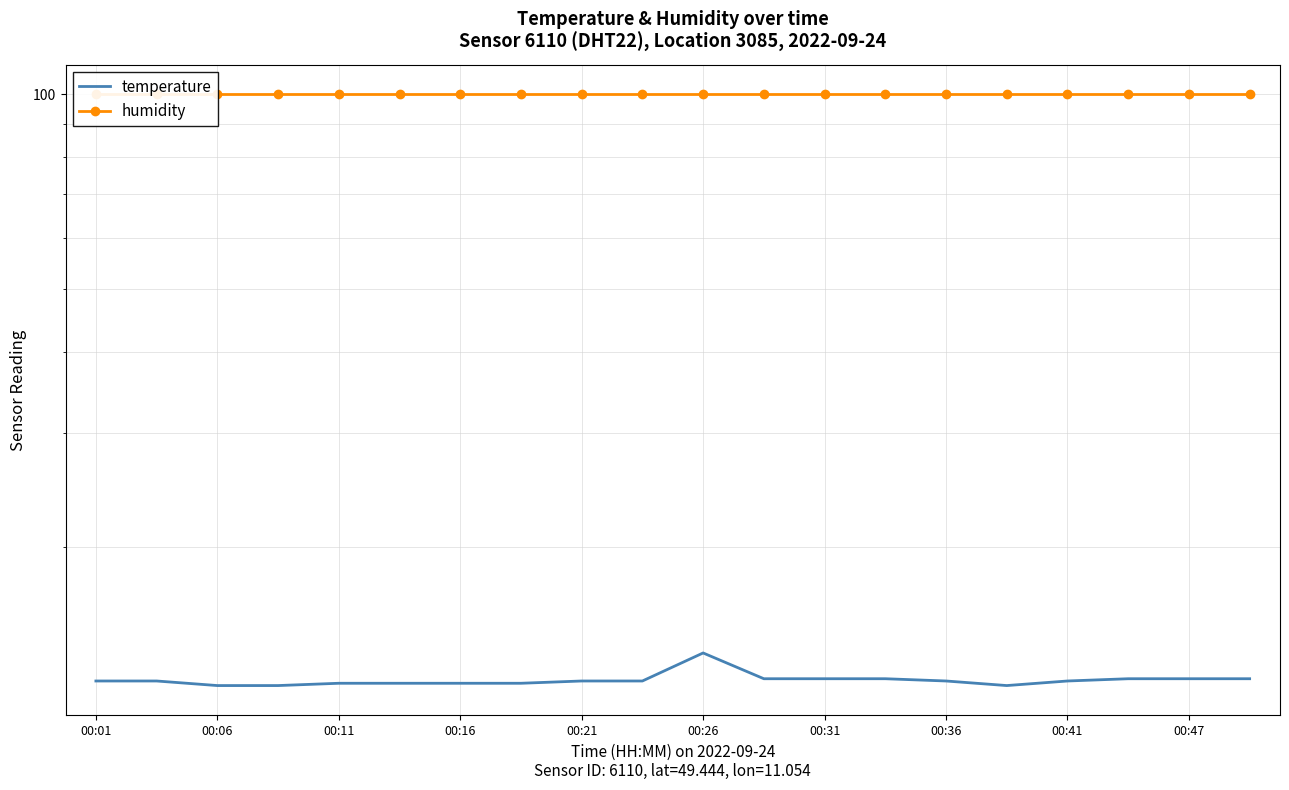

Reading left to right, extract all data points from this chart.

temperature: 12.4	12.4	12.2	12.2	12.3	12.3	12.3	12.3	12.4	12.4	13.7	12.5	12.5	12.5	12.4	12.2	12.4	12.5	12.5	12.5
humidity: 99.9	99.9	99.9	99.9	99.9	99.9	99.9	99.9	99.9	99.9	99.9	99.9	99.9	99.9	99.9	99.9	99.9	99.9	99.9	99.9